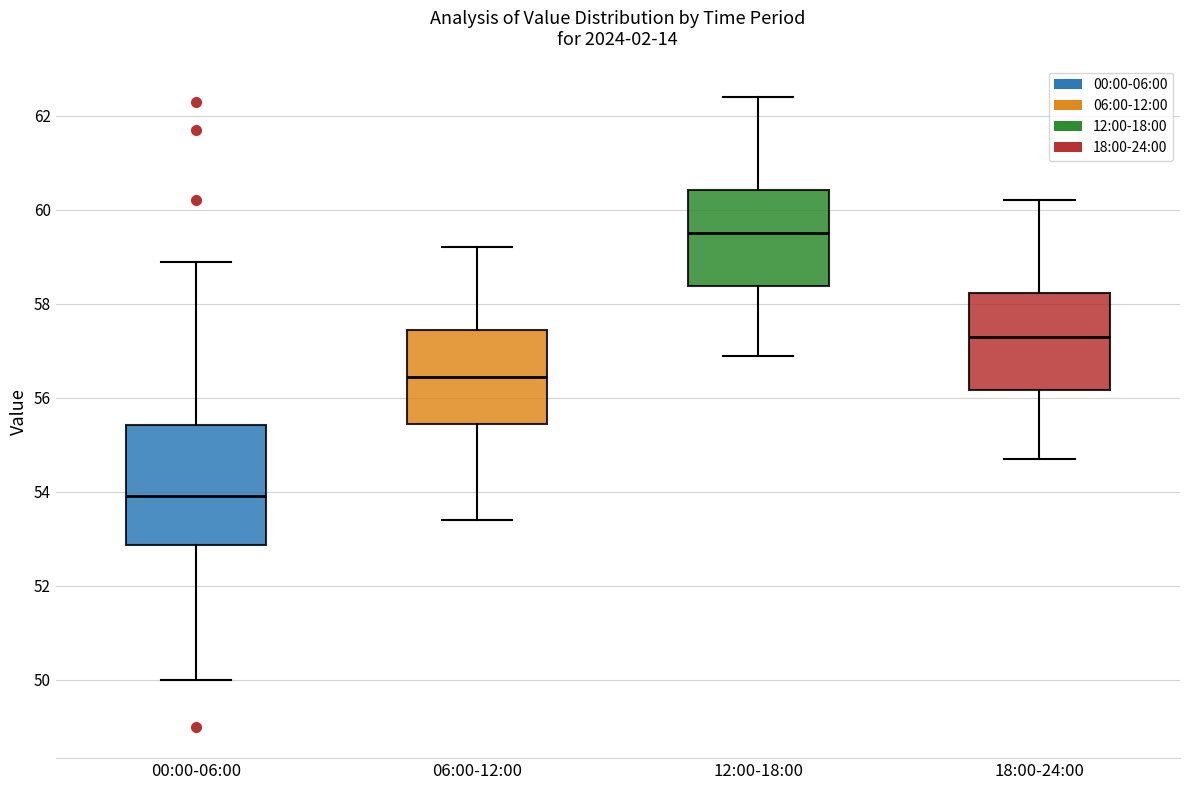

Which box's median line is the lowest?

00:00-06:00